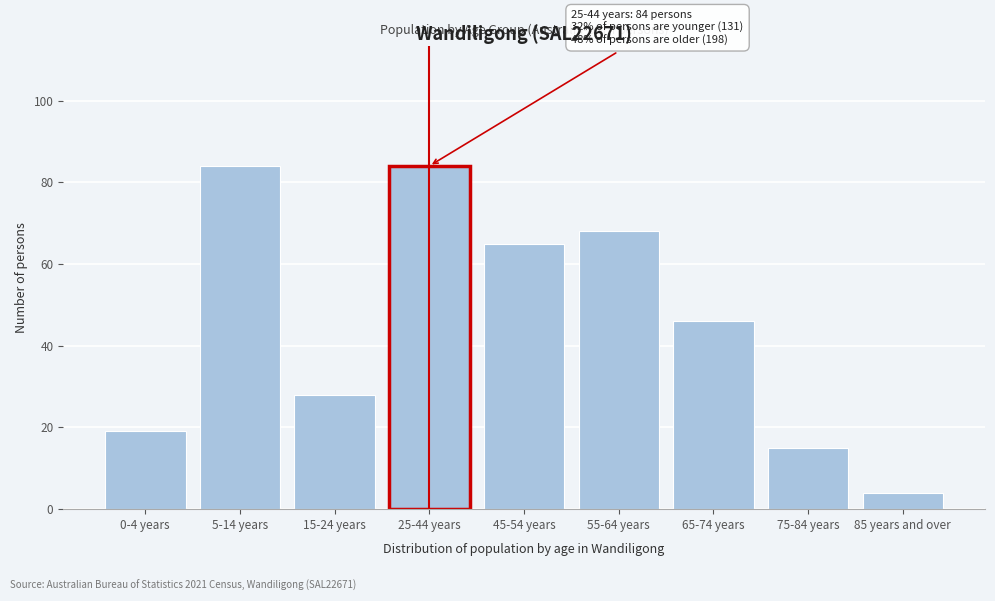

Reading left to right, what are all the values shown in this chart?

0-4 years=19	5-14 years=84	15-24 years=28	25-44 years=84	45-54 years=65	55-64 years=68	65-74 years=46	75-84 years=15	85 years and over=4